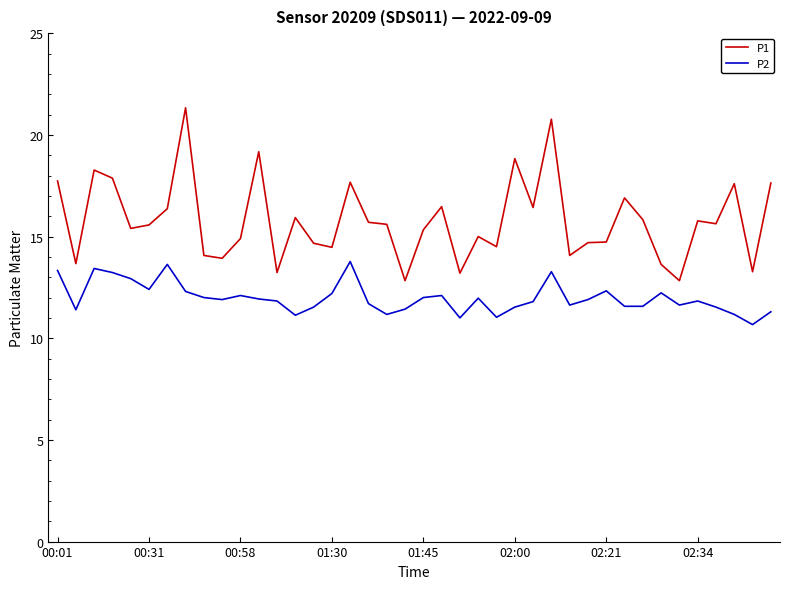

In P2, how many points are higher than both neighbors (excluding endpoints)?

10